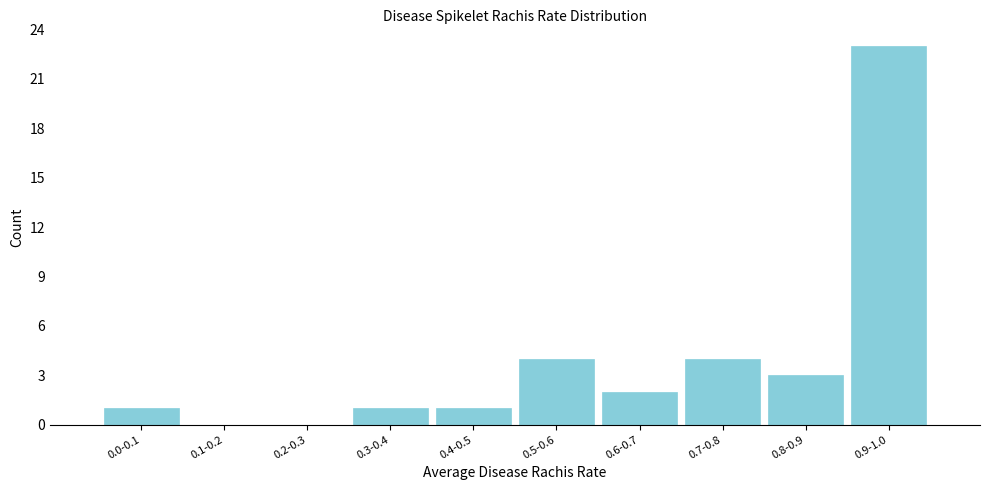

Reading right to left, transcribe all the data shown in this chart.

0.9-1.0=23	0.8-0.9=3	0.7-0.8=4	0.6-0.7=2	0.5-0.6=4	0.4-0.5=1	0.3-0.4=1	0.2-0.3=0	0.1-0.2=0	0.0-0.1=1